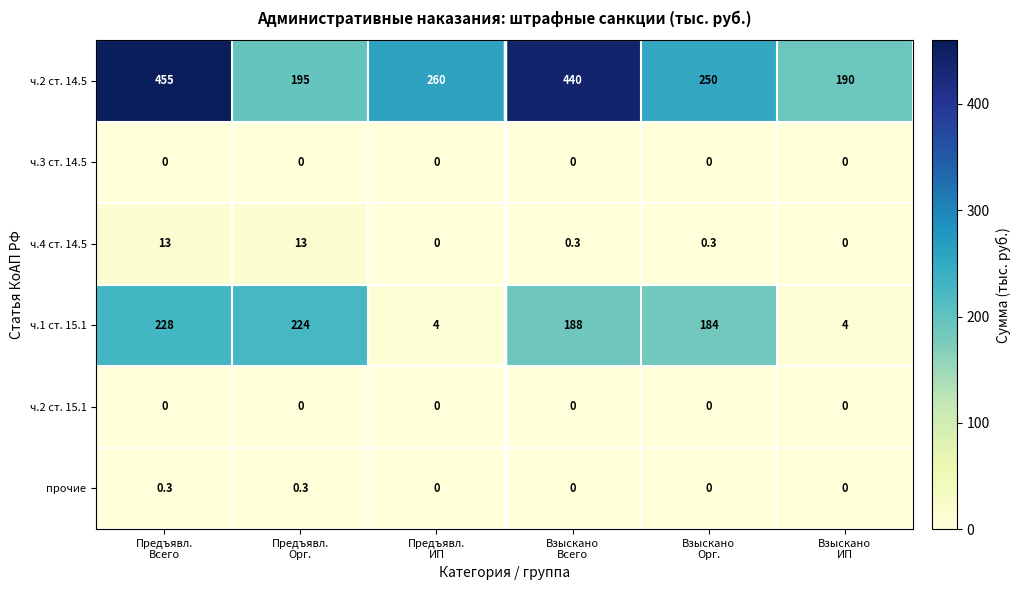

At how many categories does at least one series exceed 165?

6